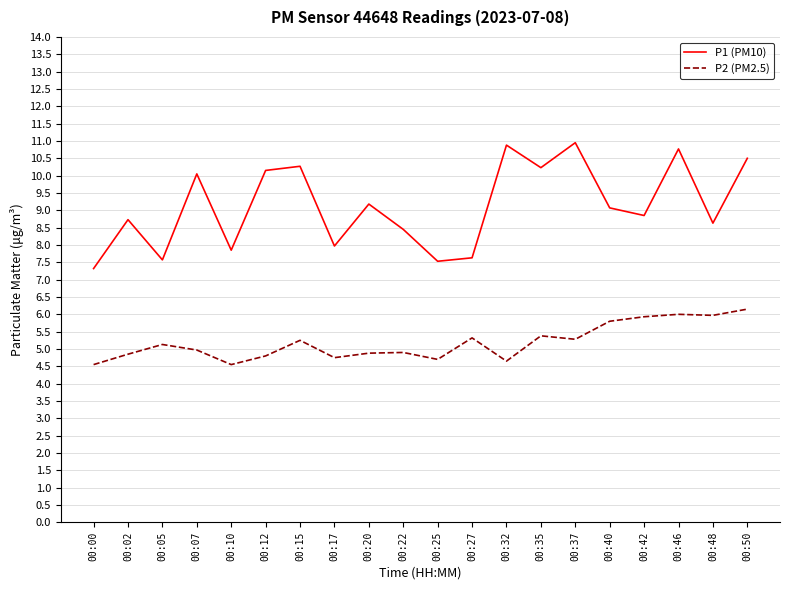

Which series has the widest spread of values?

P1 (PM10)